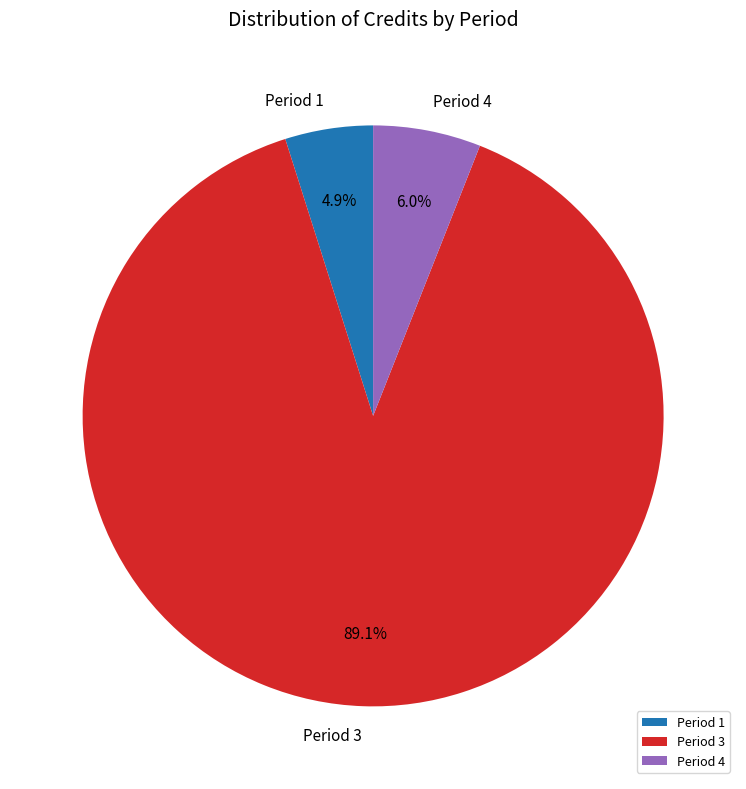

Count the number of slices in the pie.

3